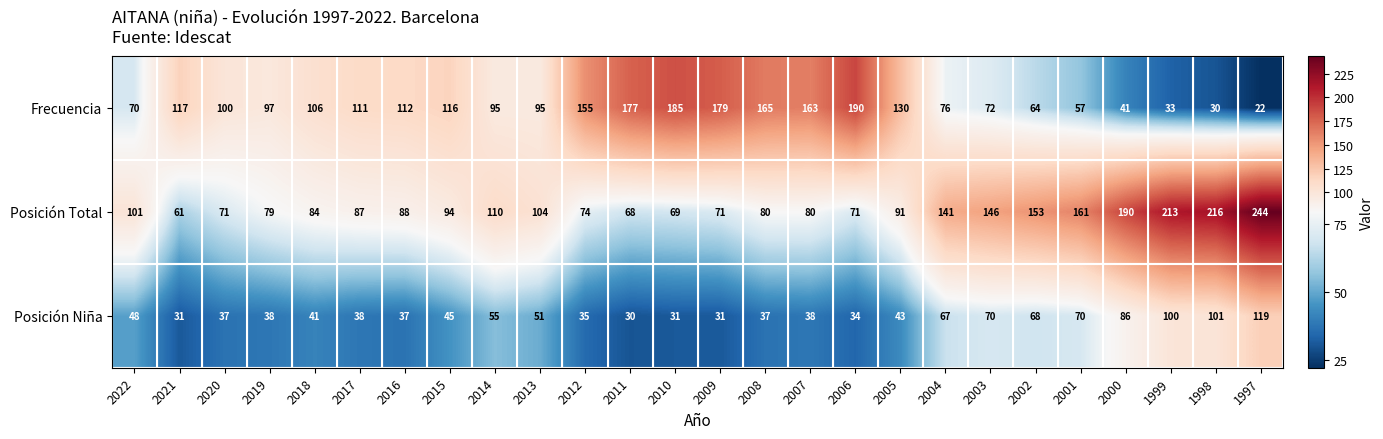

What is the difference between the second highest and minimum values in the Posición Niña series?

71